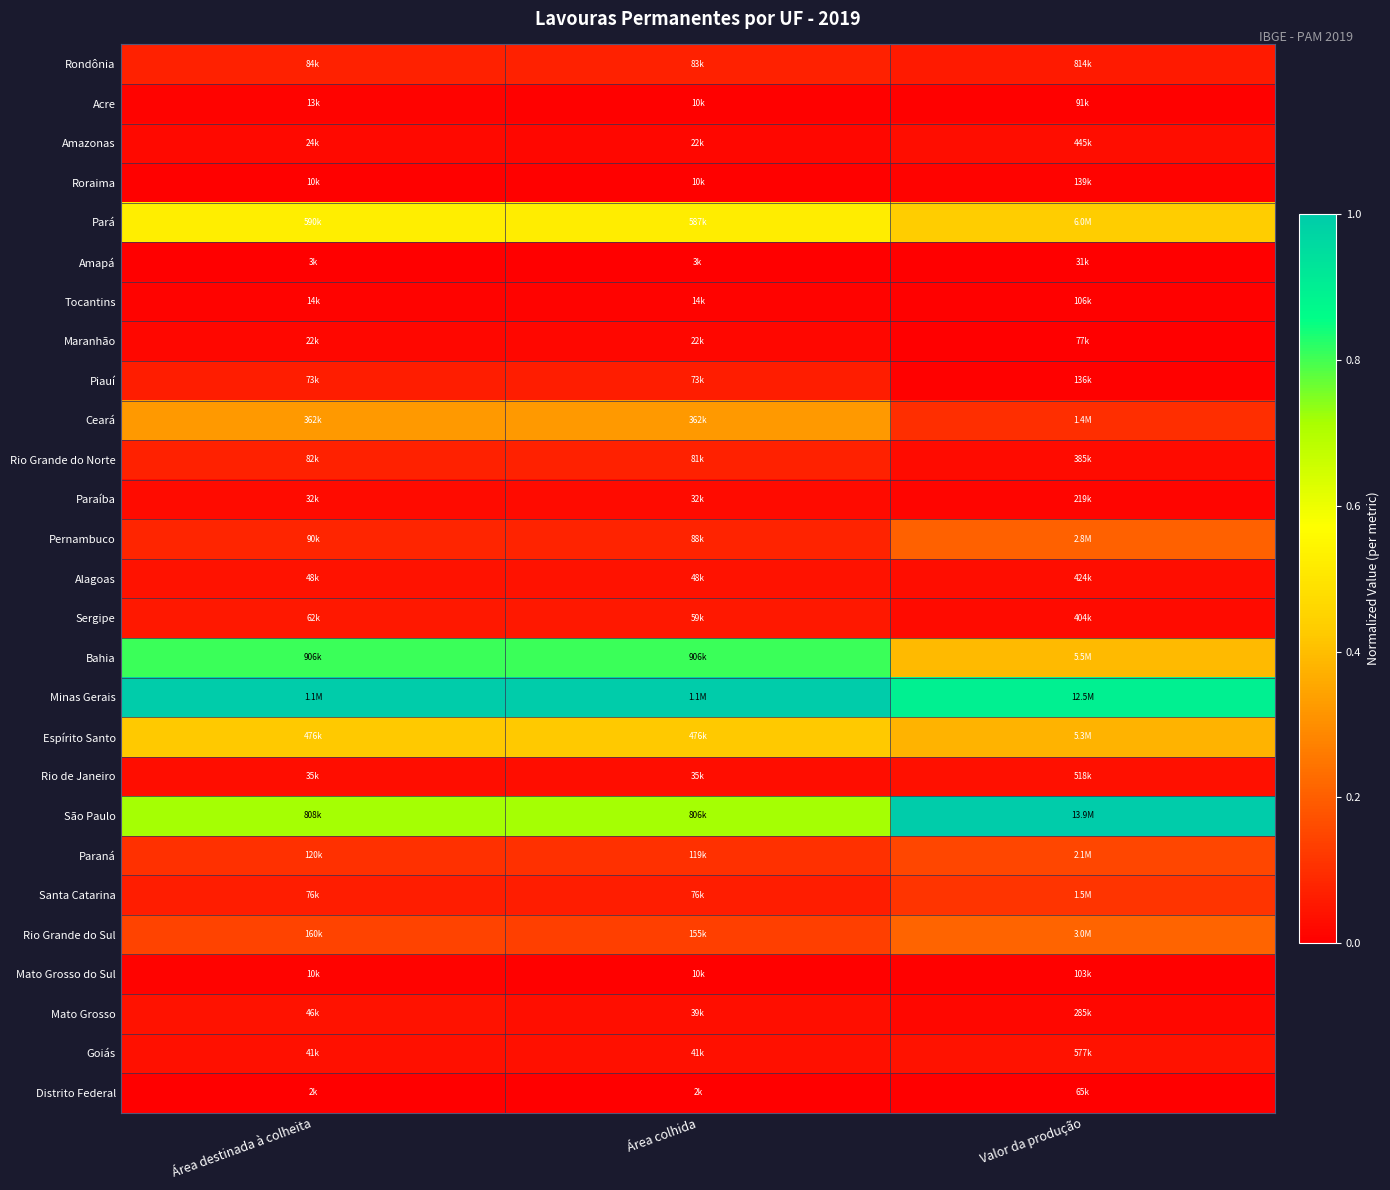

Reading right to left, extract all data points from this chart.

Rondônia: Valor da produção=0.1	Área colhida=0.1	Área destinada à colheita=0.1
Acre: Valor da produção=0.0	Área colhida=0.0	Área destinada à colheita=0.0
Amazonas: Valor da produção=0.0	Área colhida=0.0	Área destinada à colheita=0.0
Roraima: Valor da produção=0.0	Área colhida=0.0	Área destinada à colheita=0.0
Pará: Valor da produção=0.4	Área colhida=0.5	Área destinada à colheita=0.5
Amapá: Valor da produção=0.0	Área colhida=0.0	Área destinada à colheita=0.0
Tocantins: Valor da produção=0.0	Área colhida=0.0	Área destinada à colheita=0.0
Maranhão: Valor da produção=0.0	Área colhida=0.0	Área destinada à colheita=0.0
Piauí: Valor da produção=0.0	Área colhida=0.1	Área destinada à colheita=0.1
Ceará: Valor da produção=0.1	Área colhida=0.3	Área destinada à colheita=0.3
Rio Grande do Norte: Valor da produção=0.0	Área colhida=0.1	Área destinada à colheita=0.1
Paraíba: Valor da produção=0.0	Área colhida=0.0	Área destinada à colheita=0.0
Pernambuco: Valor da produção=0.2	Área colhida=0.1	Área destinada à colheita=0.1
Alagoas: Valor da produção=0.0	Área colhida=0.0	Área destinada à colheita=0.0
Sergipe: Valor da produção=0.0	Área colhida=0.1	Área destinada à colheita=0.1
Bahia: Valor da produção=0.4	Área colhida=0.8	Área destinada à colheita=0.8
Minas Gerais: Valor da produção=0.9	Área colhida=1.0	Área destinada à colheita=1.0
Espírito Santo: Valor da produção=0.4	Área colhida=0.4	Área destinada à colheita=0.4
Rio de Janeiro: Valor da produção=0.0	Área colhida=0.0	Área destinada à colheita=0.0
São Paulo: Valor da produção=1.0	Área colhida=0.7	Área destinada à colheita=0.7
Paraná: Valor da produção=0.1	Área colhida=0.1	Área destinada à colheita=0.1
Santa Catarina: Valor da produção=0.1	Área colhida=0.1	Área destinada à colheita=0.1
Rio Grande do Sul: Valor da produção=0.2	Área colhida=0.1	Área destinada à colheita=0.1
Mato Grosso do Sul: Valor da produção=0.0	Área colhida=0.0	Área destinada à colheita=0.0
Mato Grosso: Valor da produção=0.0	Área colhida=0.0	Área destinada à colheita=0.0
Goiás: Valor da produção=0.0	Área colhida=0.0	Área destinada à colheita=0.0
Distrito Federal: Valor da produção=0.0	Área colhida=0.0	Área destinada à colheita=0.0